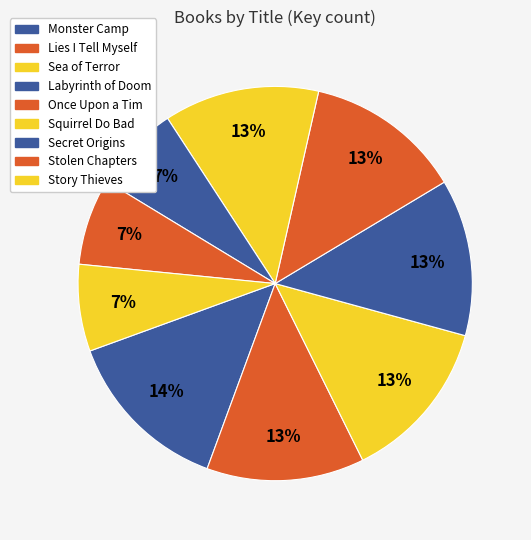

To the nearest percent, what is the difference between the Story Thieves and Once Upon a Tim slice percentages?

6%